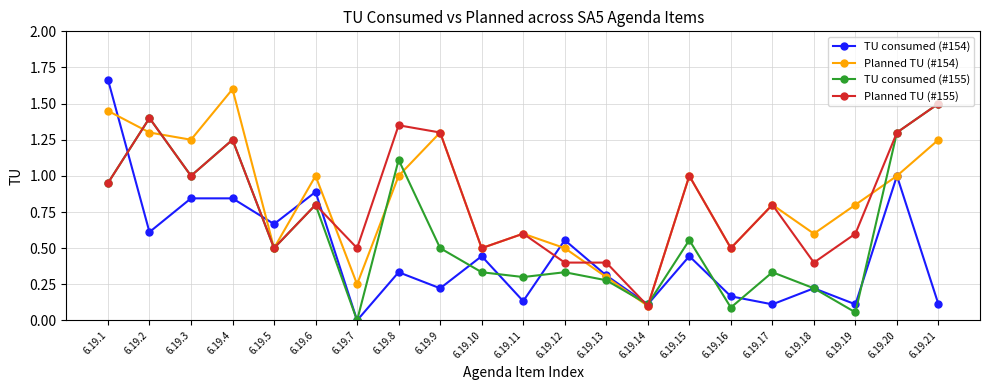

At which category does Planned TU (#155) reach its first local valley?

6.19.3